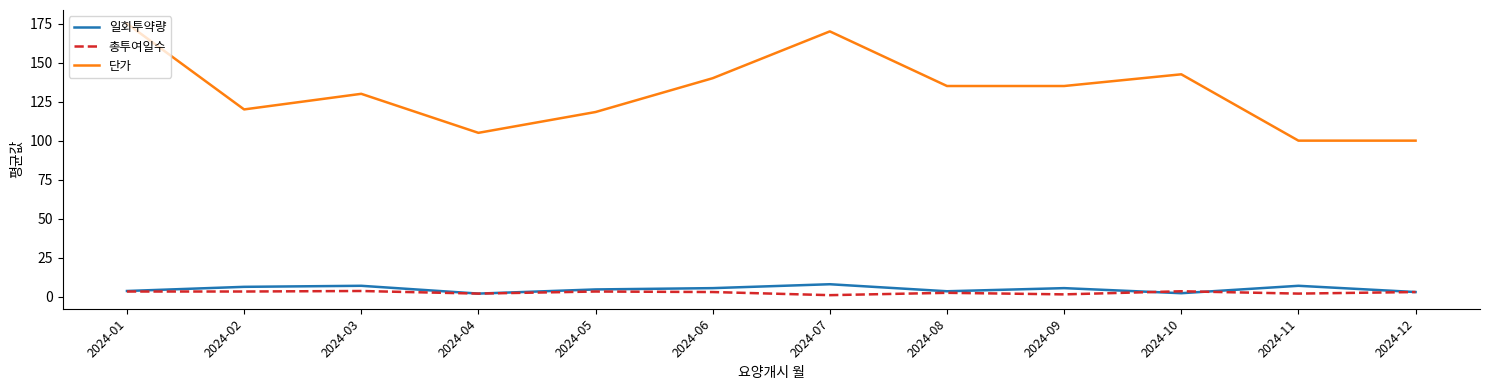

Which series has the largest total across all categories?

단가